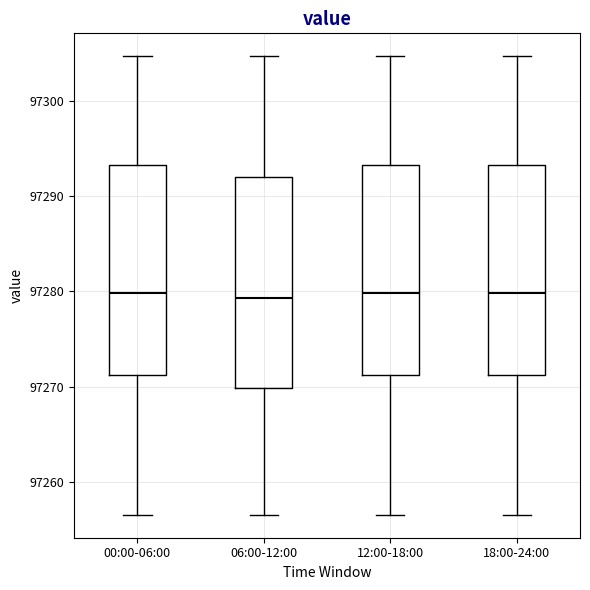

Where does the median line of the box for 00:00-06:00 sit on the y-axis? The values are not printed on the chart, so give them approximately, as read against the axis.

97280